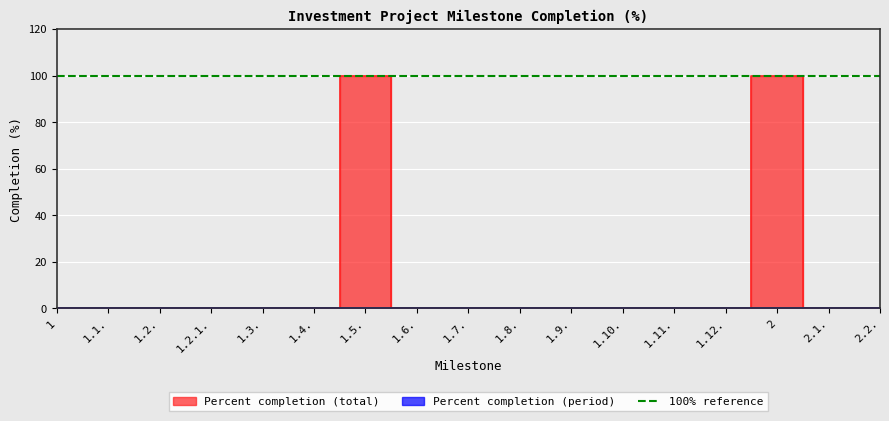

Reading left to right, extract all data points from this chart.

0	0	0	0	0	0	100	0	0	0	0	0	0	0	100	0	0